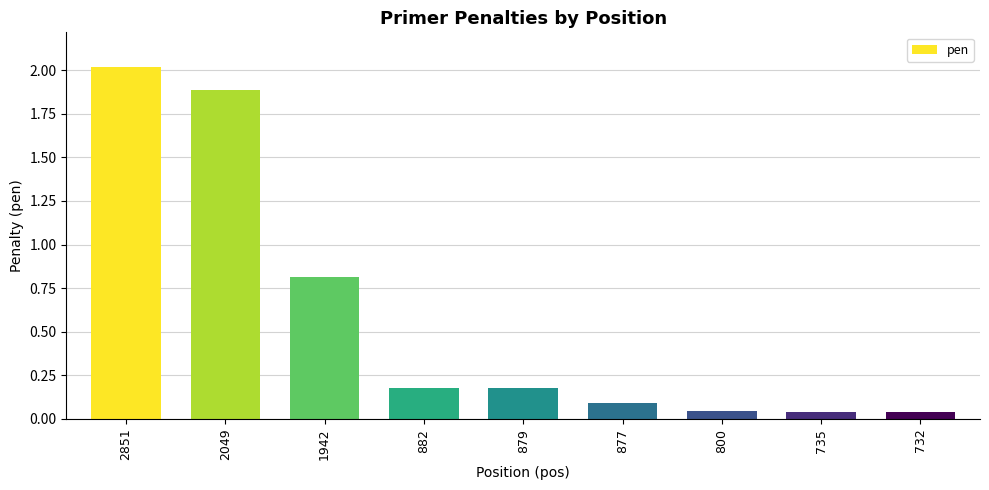

What is the average value?

0.6